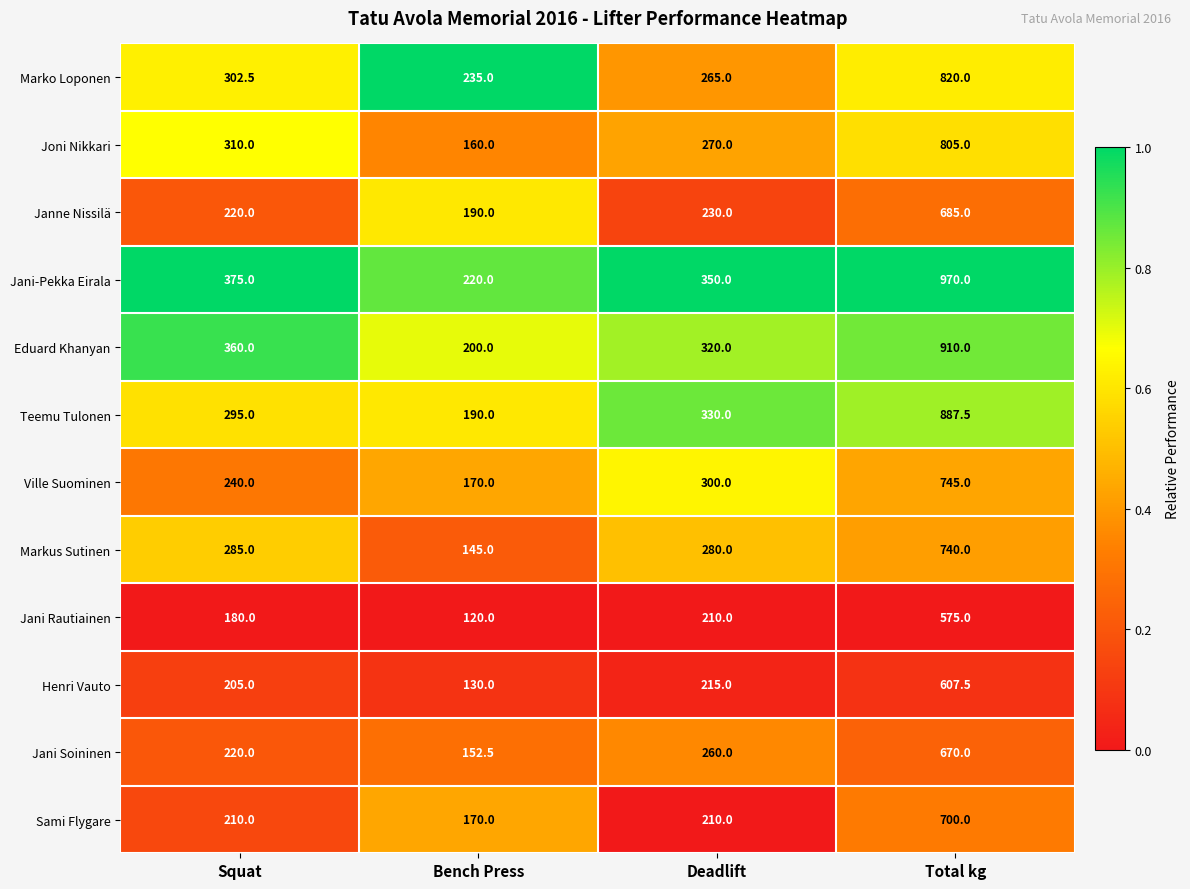

Which series has the largest total across all categories?

Jani-Pekka Eirala